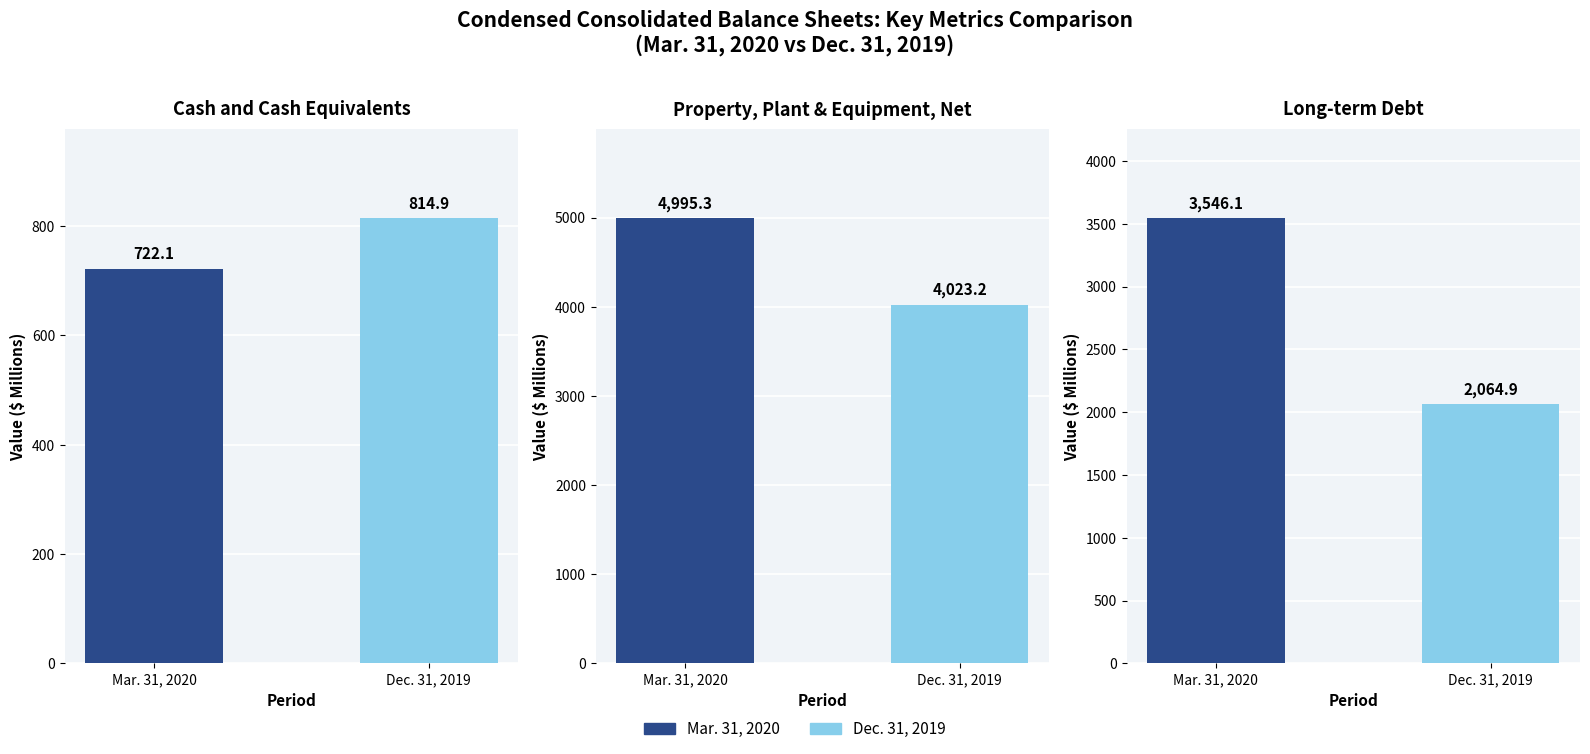

Rank the series at Dec. 31, 2019 from highest to lowest value.

Property, Plant & Equipment, Net, Long-term Debt, Cash and Cash Equivalents